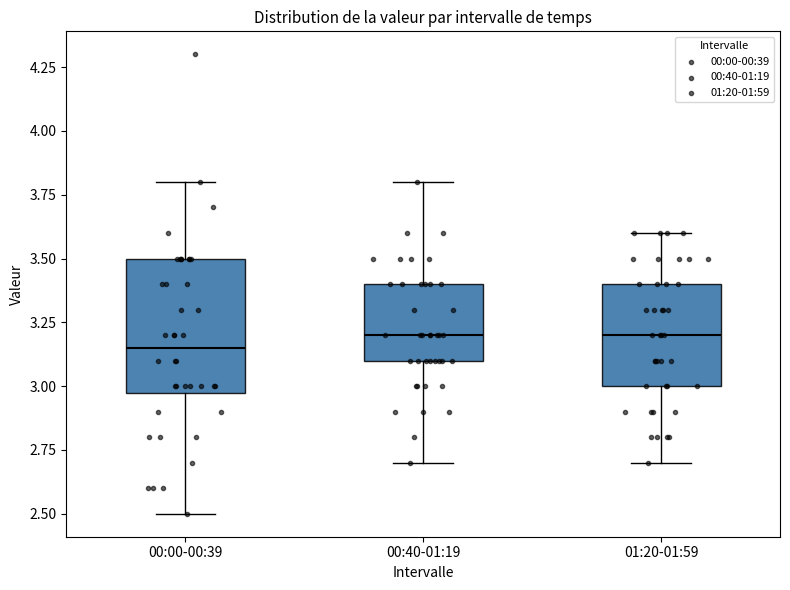

Reading left to right, read every box against the y-axis: the position of its median line, the range the box covers, and the ends of its whiskers. The values are not printed on the chart, so give them approximately, as read against the axis.

00:00-00:39: median 3.15, box 3.00 to 3.50, whiskers 2.50 to 3.80
00:40-01:19: median 3.20, box 3.10 to 3.40, whiskers 2.70 to 3.80
01:20-01:59: median 3.20, box 3.00 to 3.40, whiskers 2.70 to 3.60